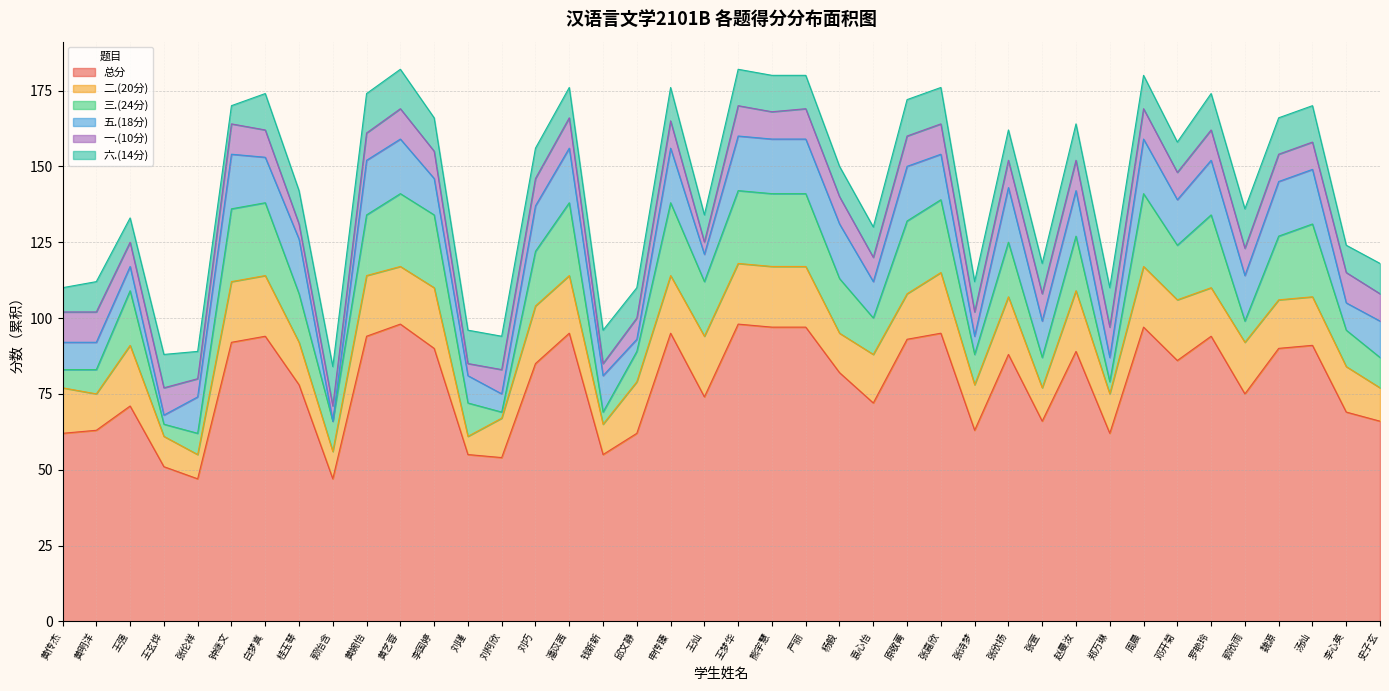

Does the chart display data point markers on the line(s)?

No